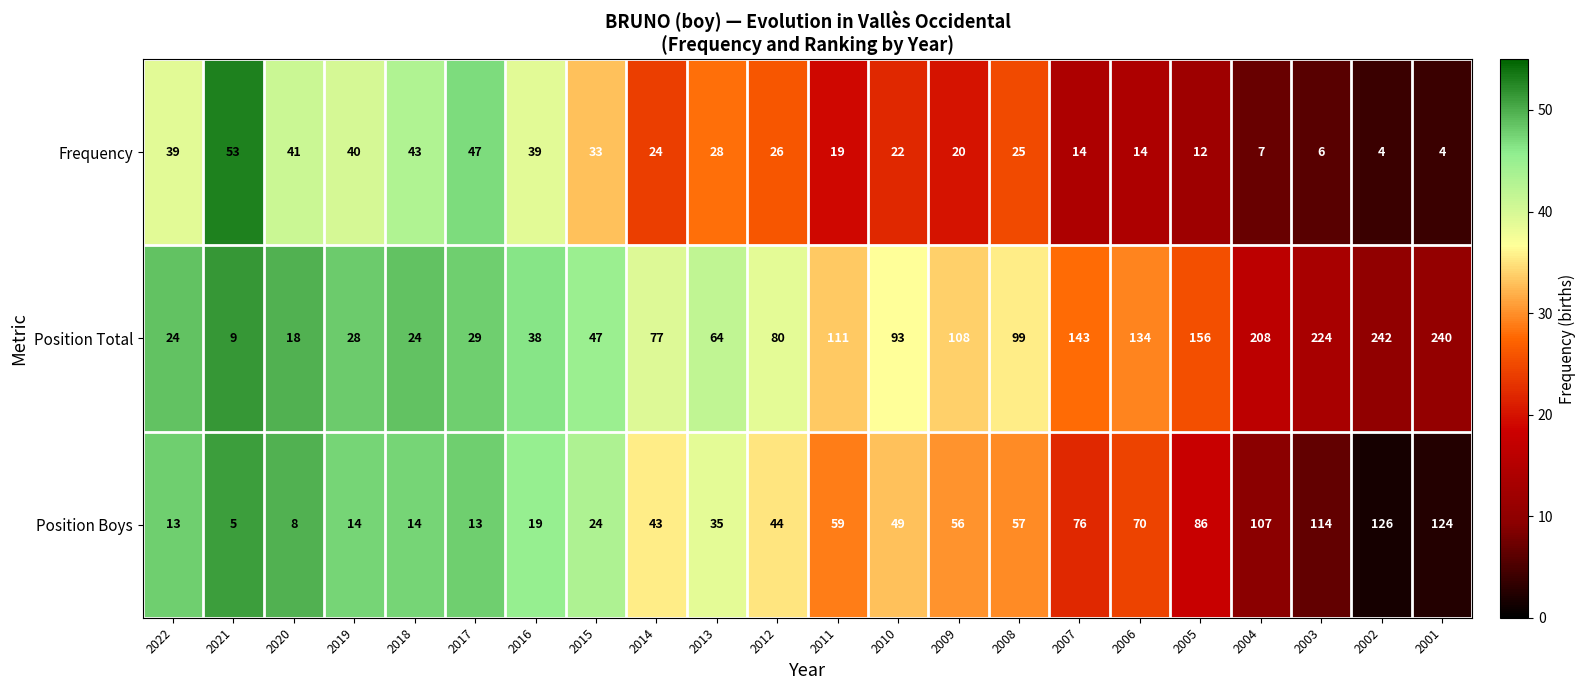

Is it true that Frequency equals 39 at 2016?

True